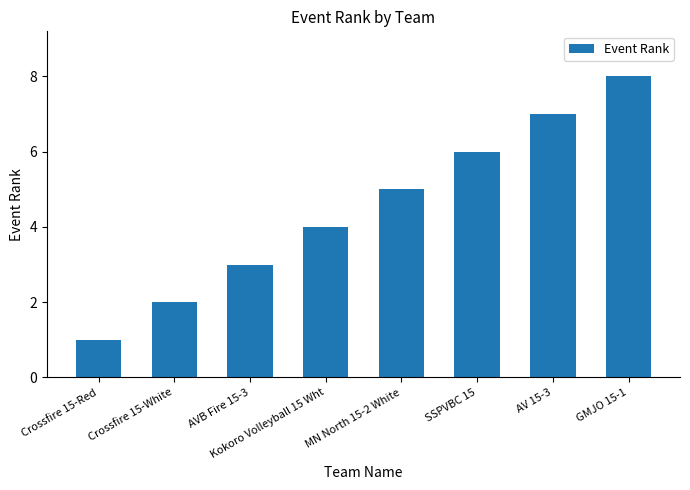

Are the bars grouped side by side (vs. stacked)?

No